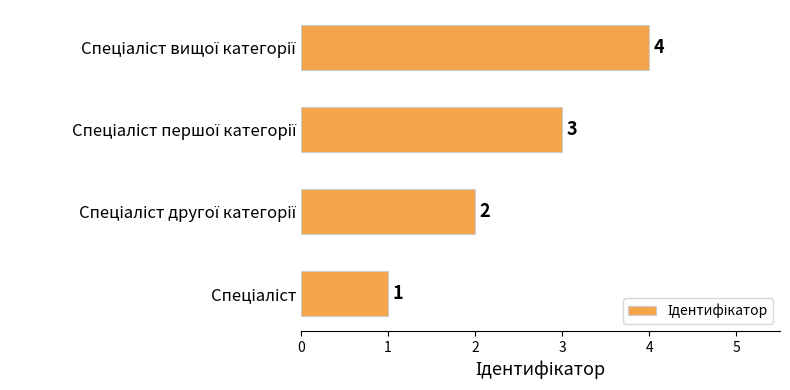

What is the sum of all values?

10